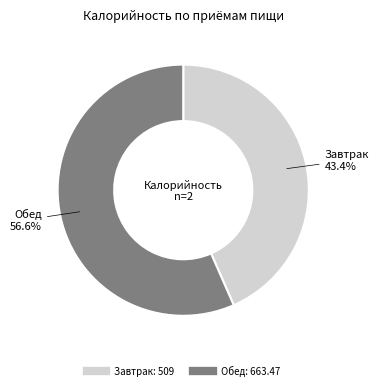

What percentage is the Завтрак slice, to the nearest percent?

43%